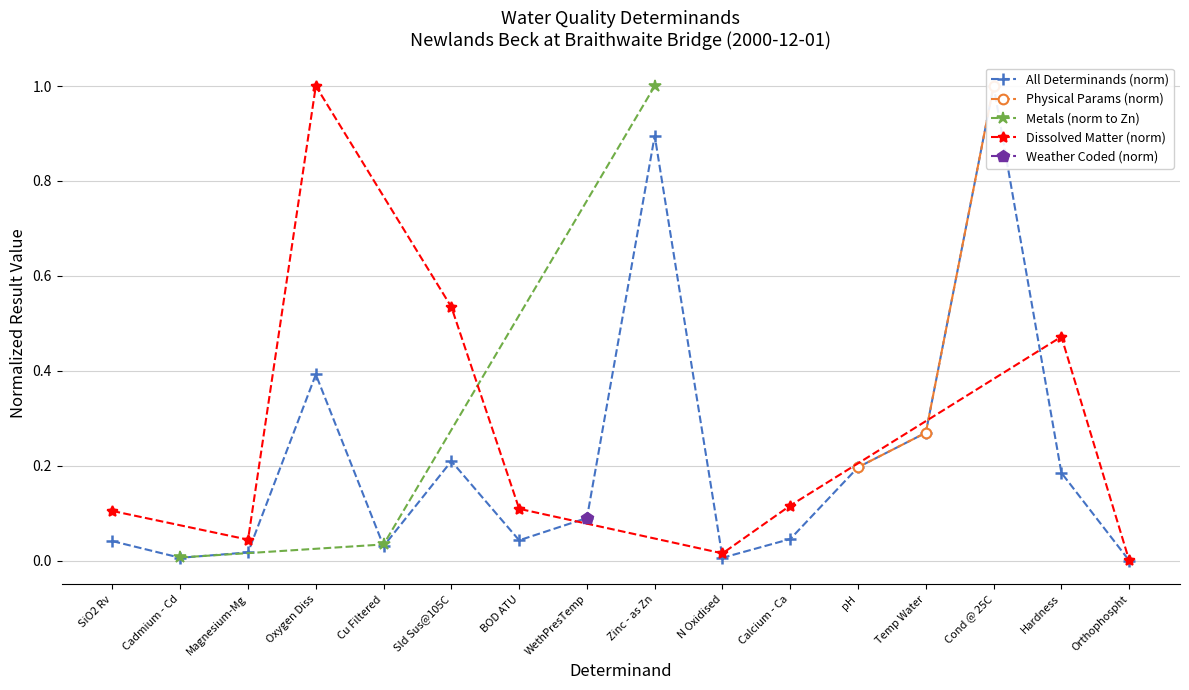

Is this an area chart (filled region under the line)?

No